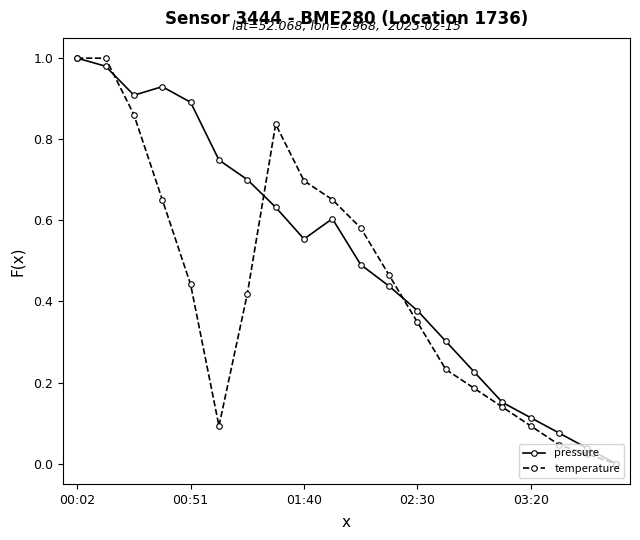

List the series in order of their overall mean, lowest first.

temperature, pressure